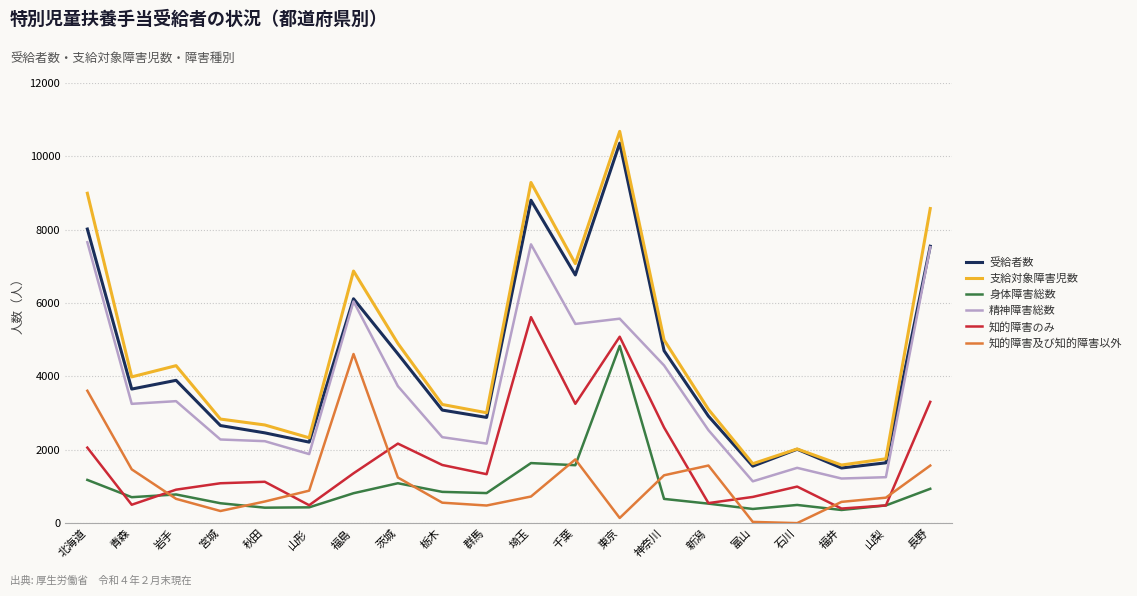

What is the average value of the 精神障害総数 series?

3650